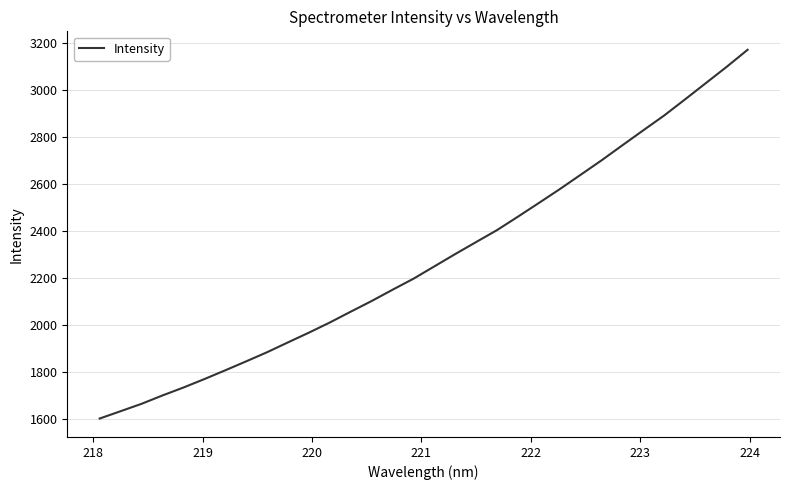

Does the chart display data point markers on the line(s)?

No